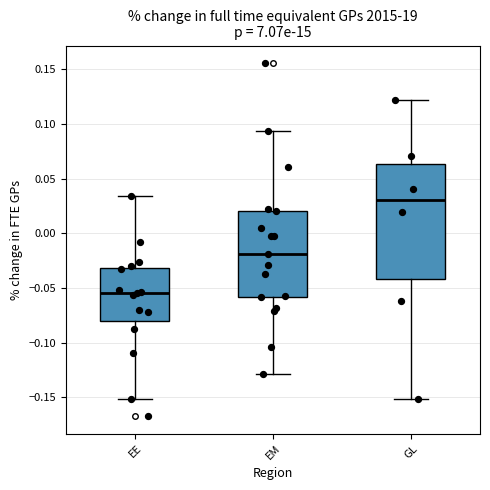

Which box's median line is the lowest?

EE